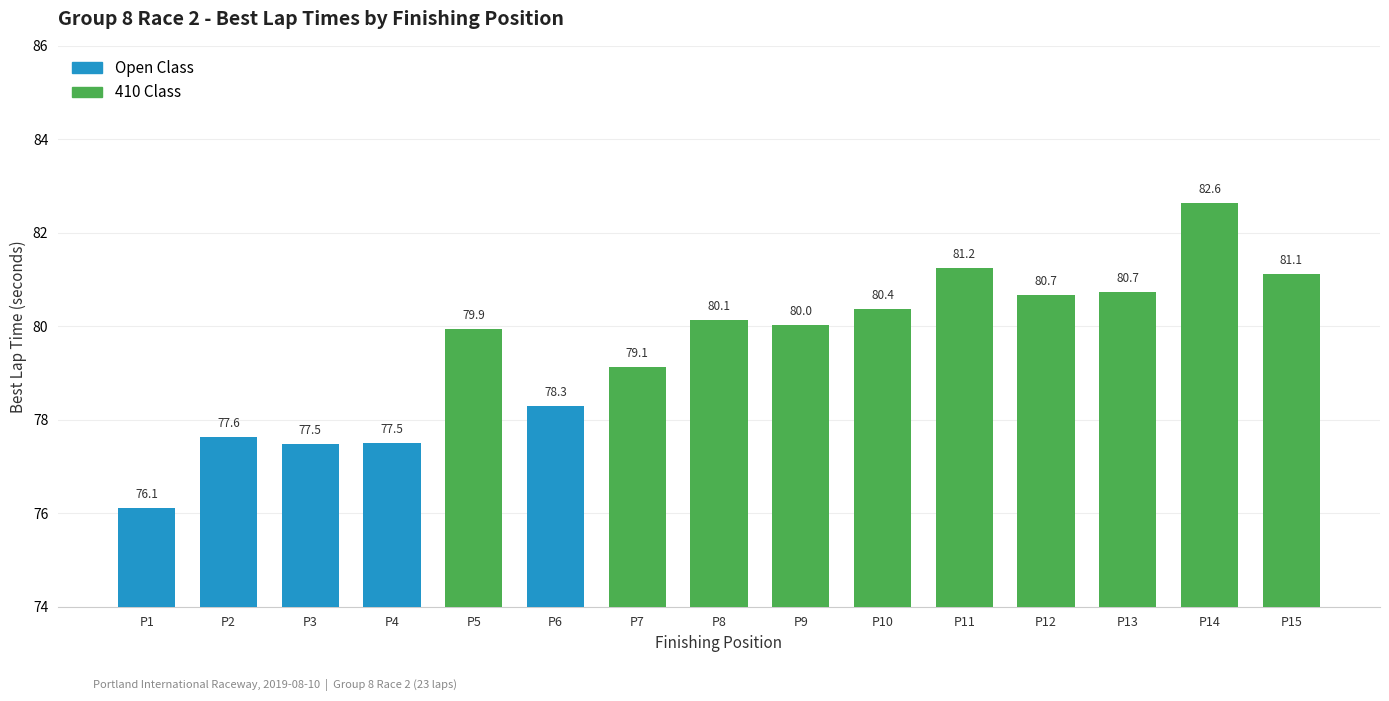

Are the bars horizontal?

No